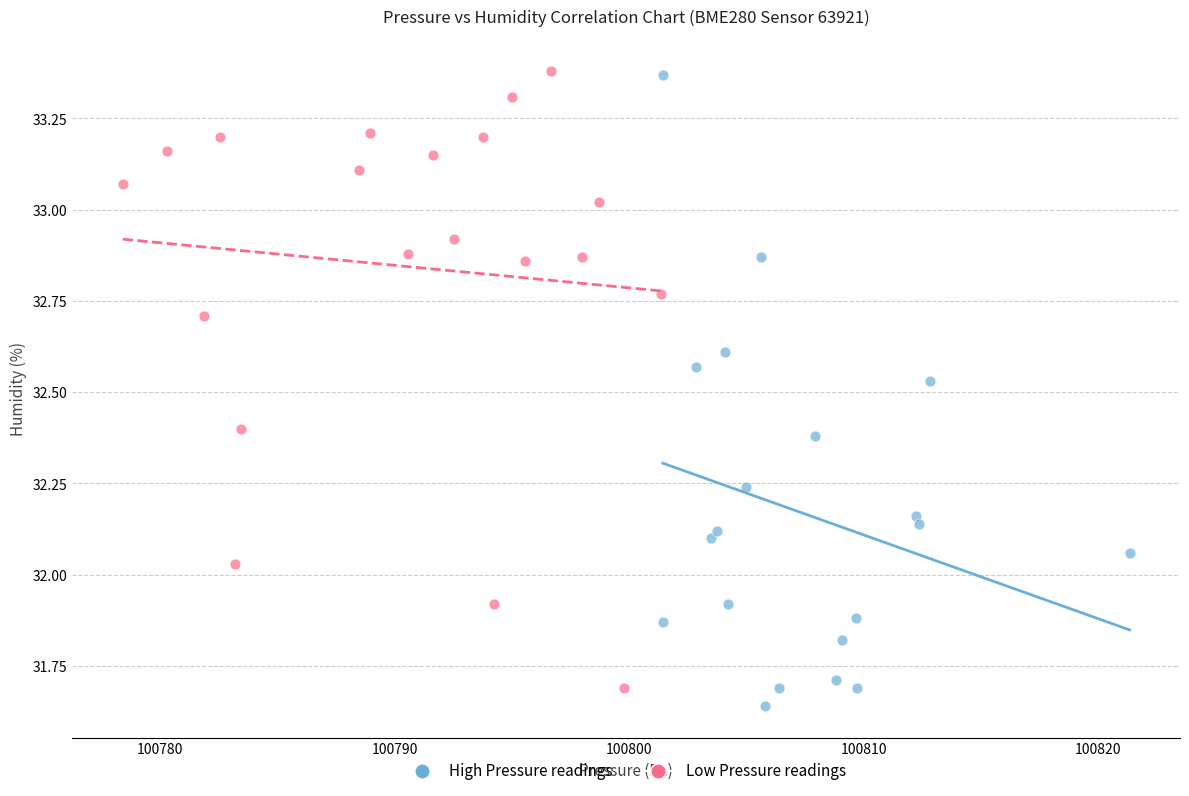

Which series has the largest Y range (max minus min)?

High Pressure readings